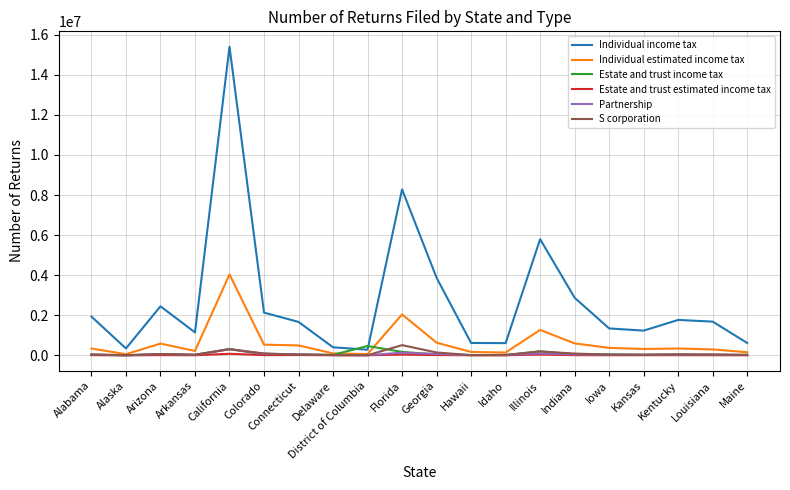

What is the sum of all S corporation values?

1729724